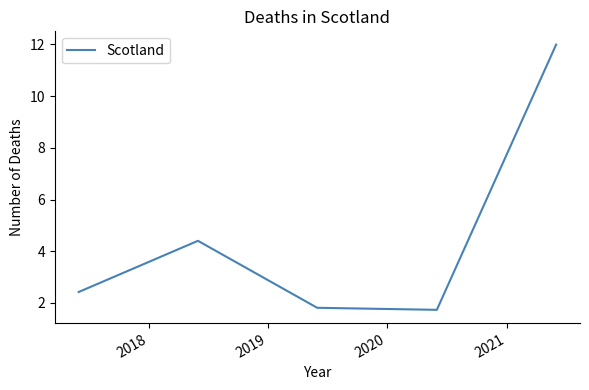

Is this an area chart (filled region under the line)?

No